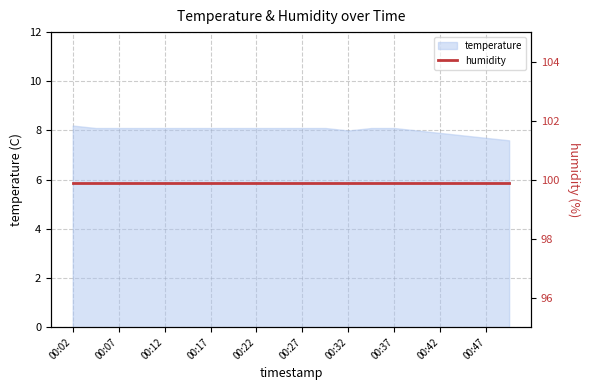

What is the difference between the maximum and minimum values?

0.6